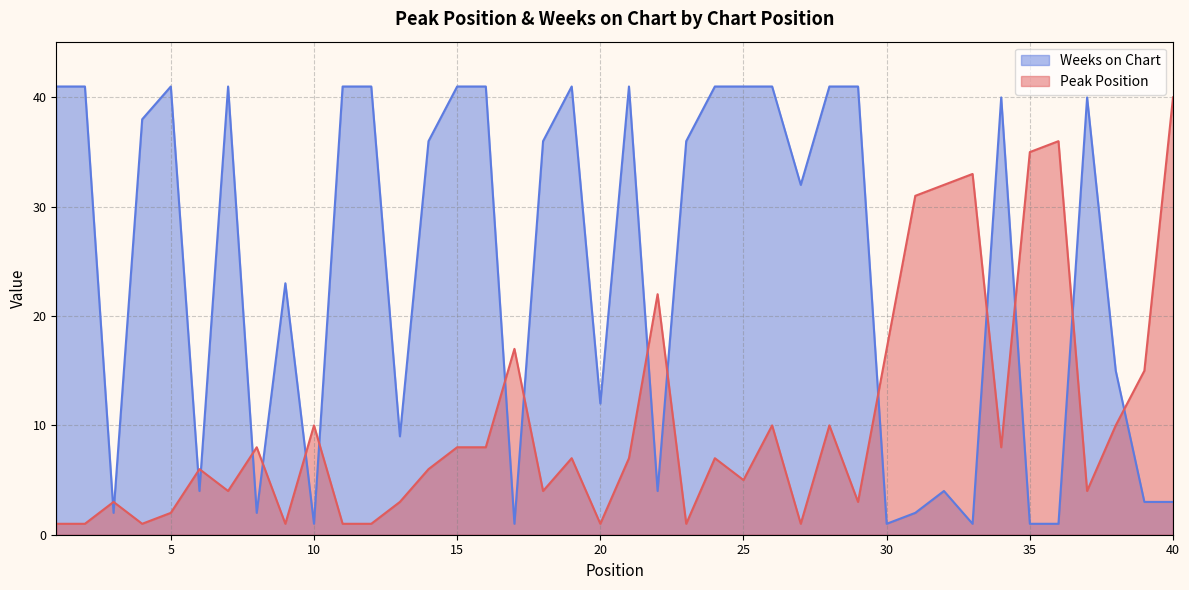

Is the value of Weeks on Chart at 17 greater than the value of Peak Position at 11?

No